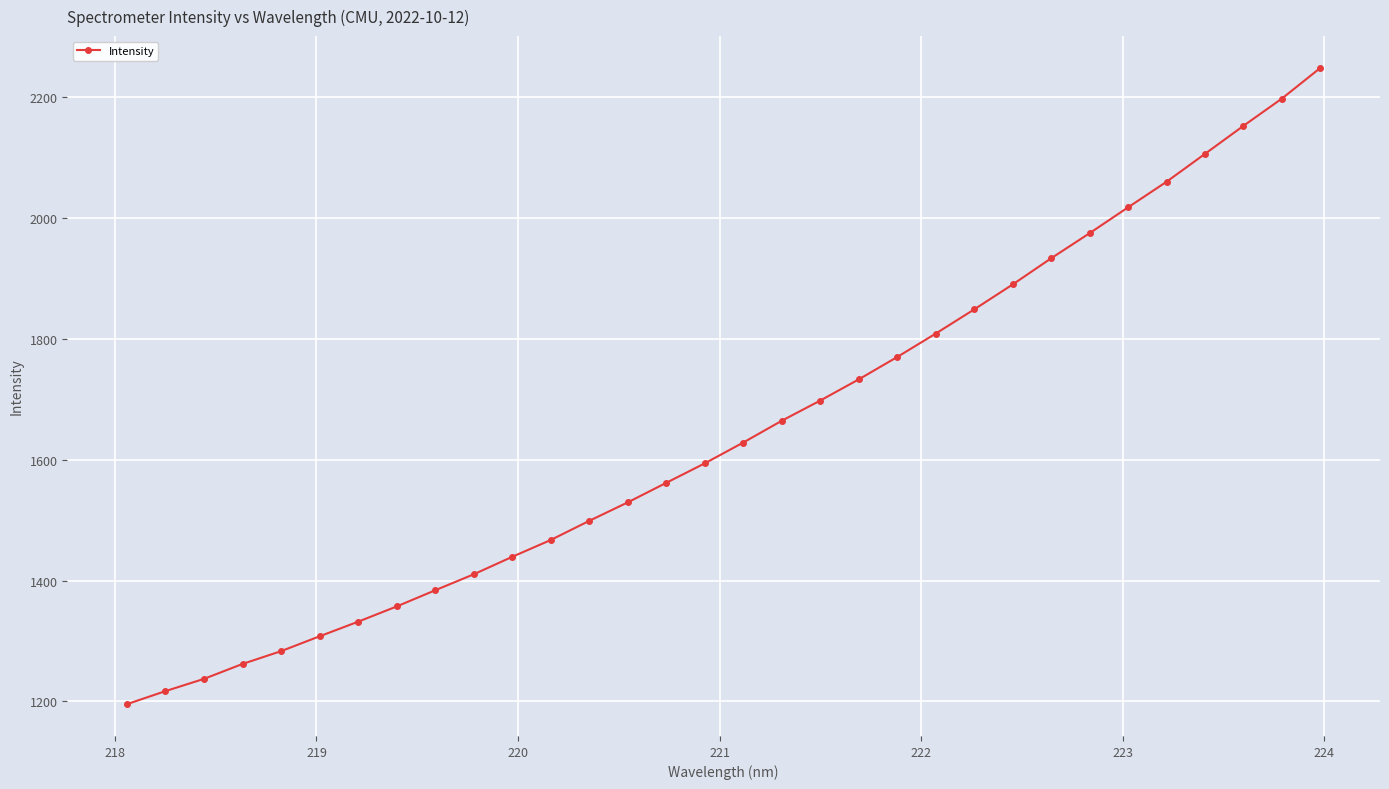

Count the number of values greater than 1628.

16